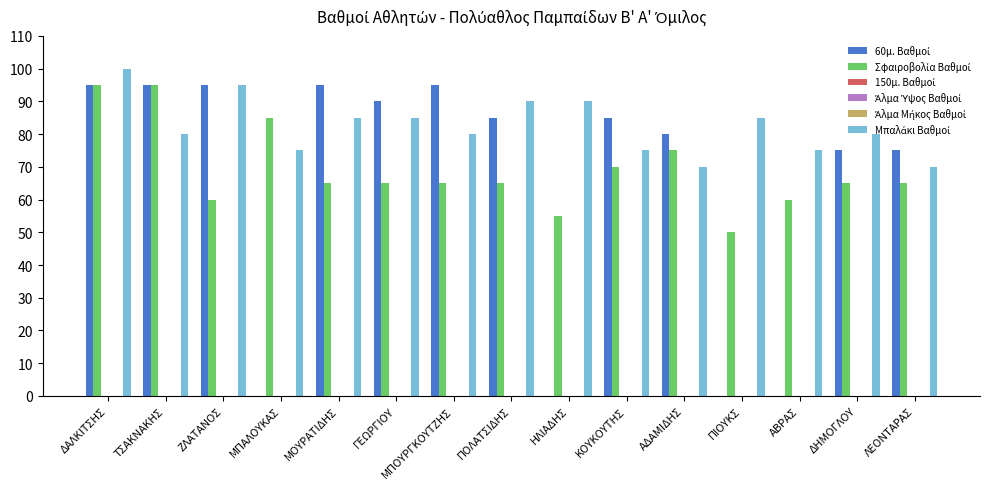

How many data points in 60μ. Βαθμοί are above 85?

6